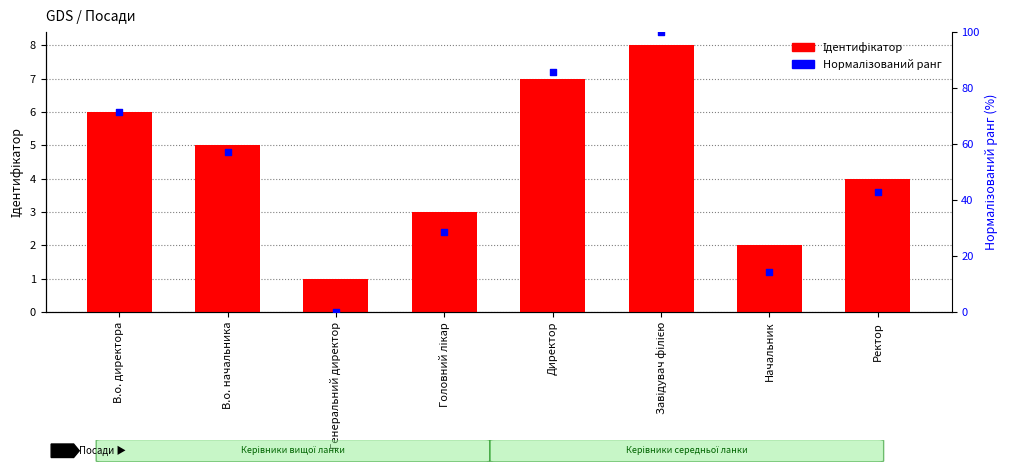

At how many categories does at least one series exceed 78?

2